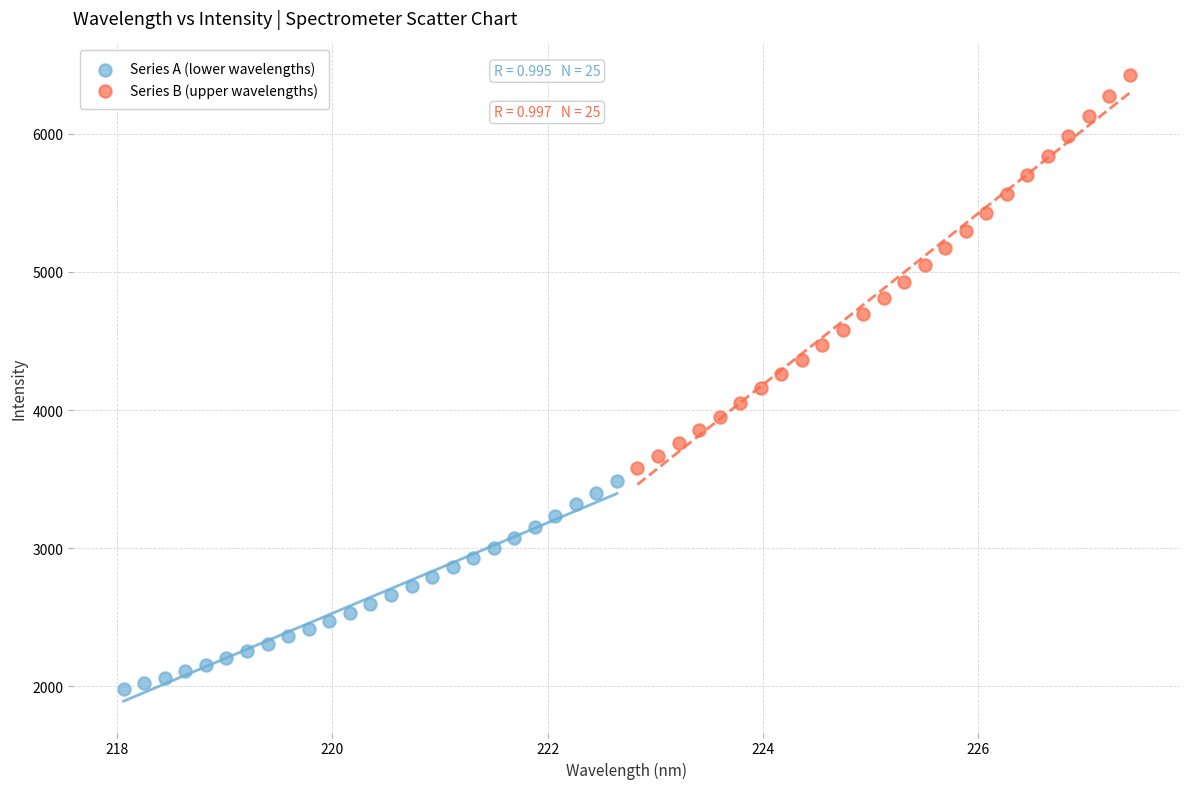

Which series reaches the maximum Y coordinate?

Series B (upper wavelengths)